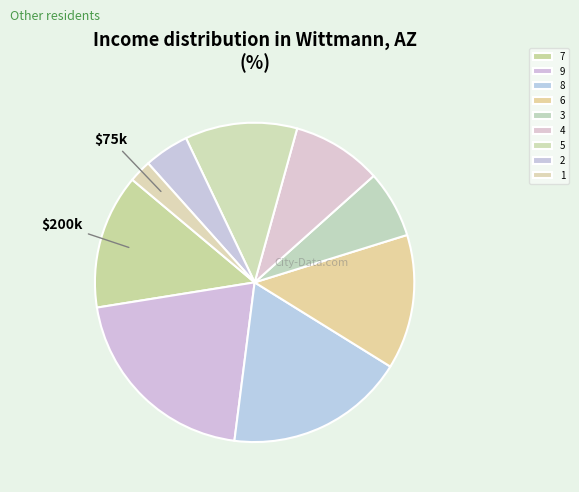

To the nearest percent, what is the difference between the 2 and 6 slice percentages?

9%